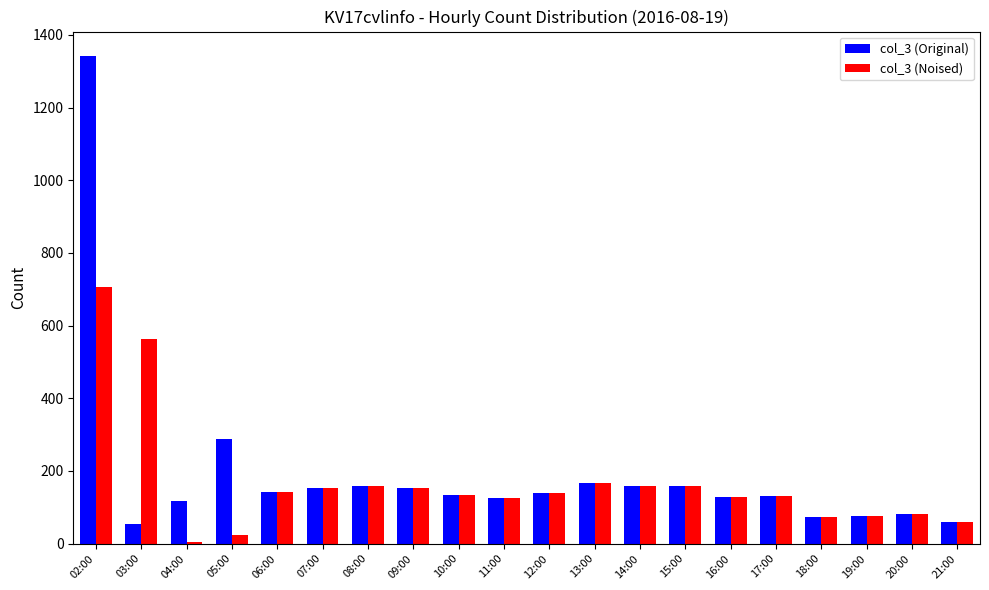

Which series has the largest total across all categories?

col_3 (Original)